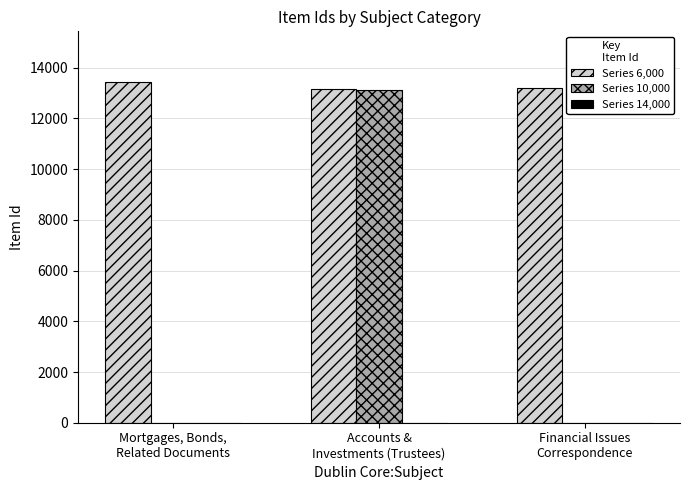

What is the greatest value displayed?

13422